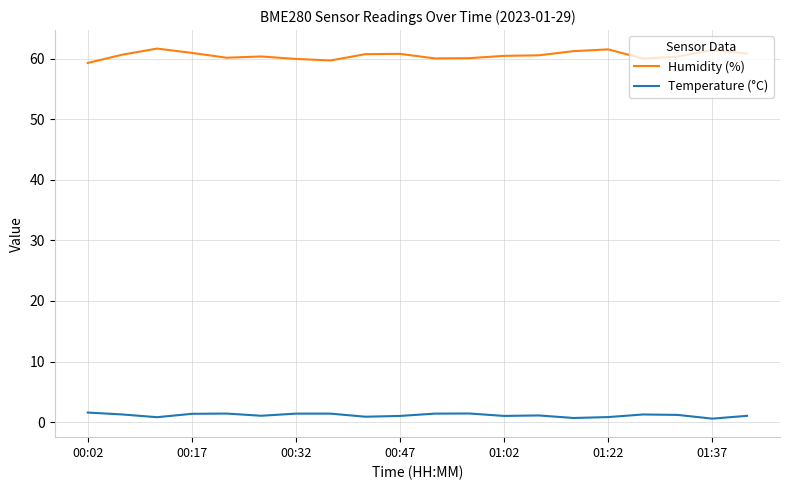

Which series has the largest total across all categories?

Humidity (%)